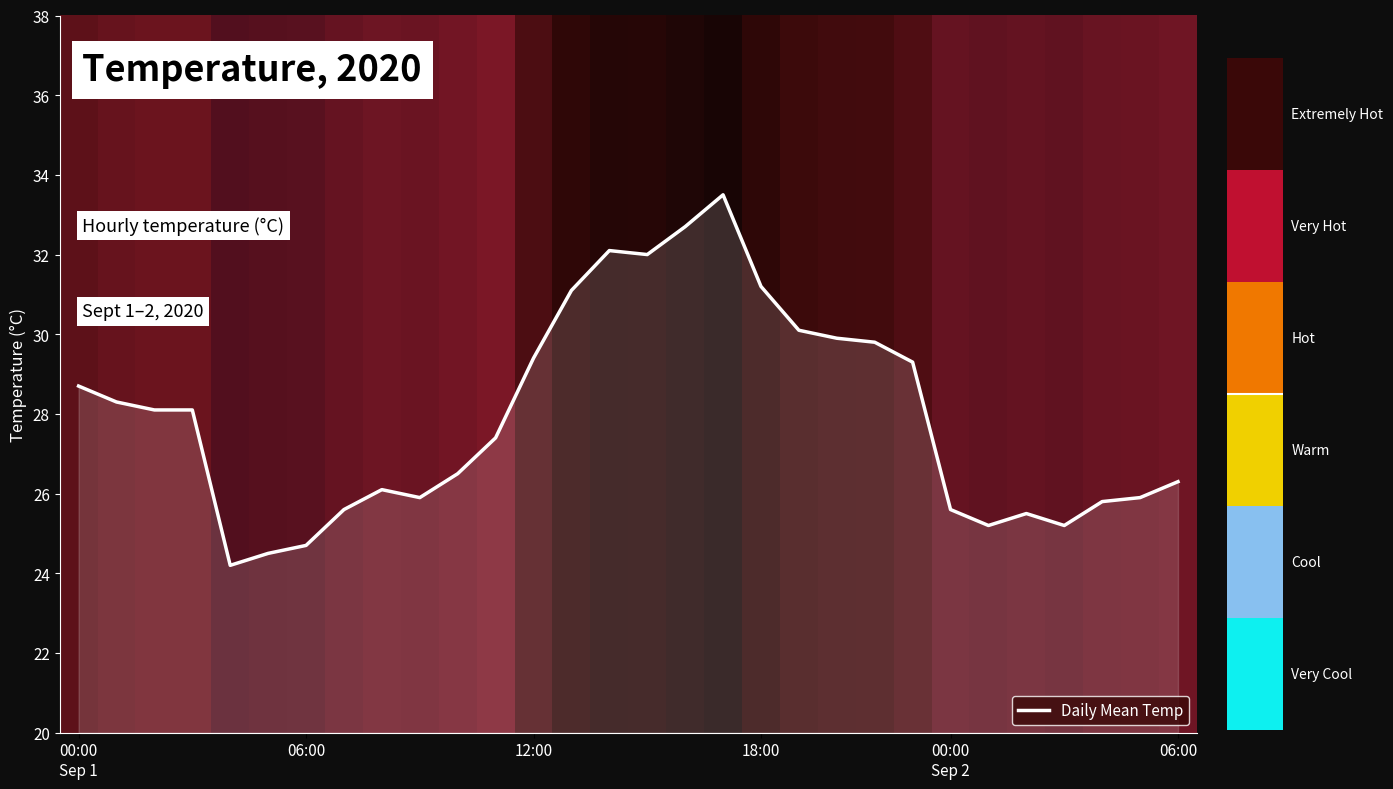

How many distinct data groups are displayed?

1